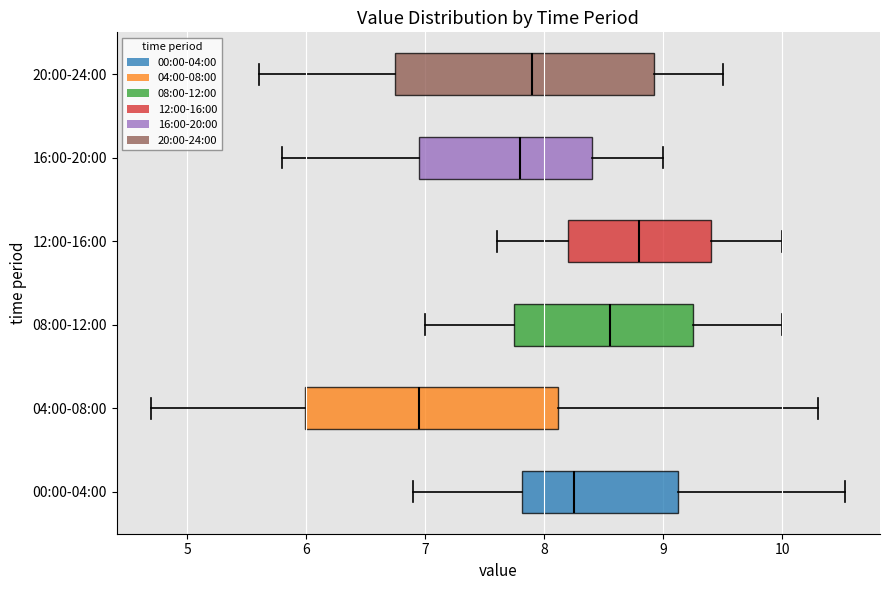

Which box has the furthest to the left median line?

04:00-08:00